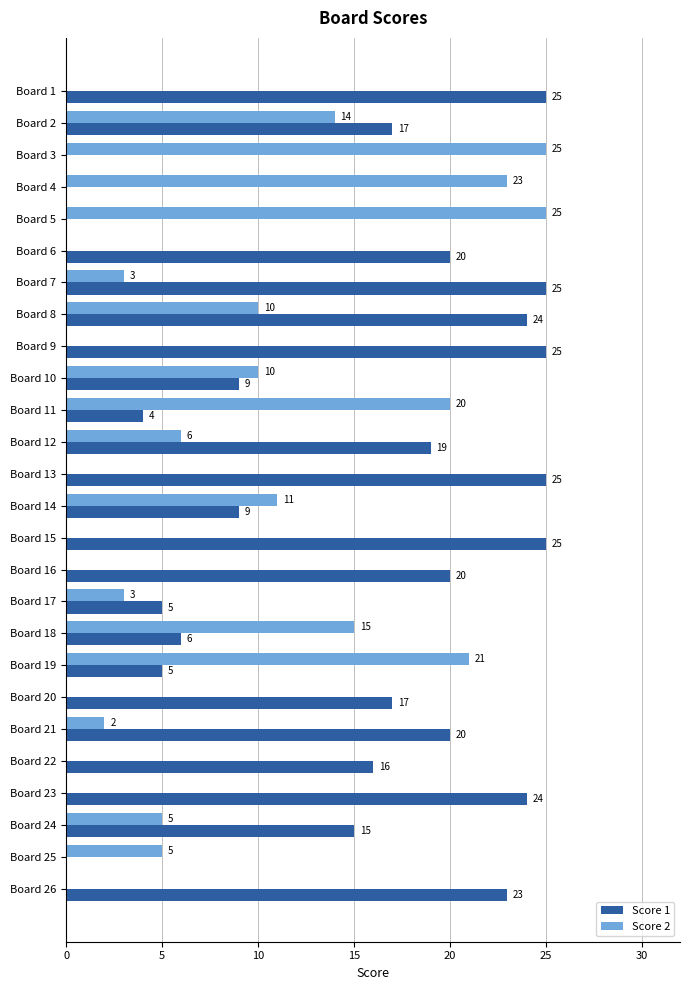

True or false: Score 1 has a value of 25 at Board 12.

False